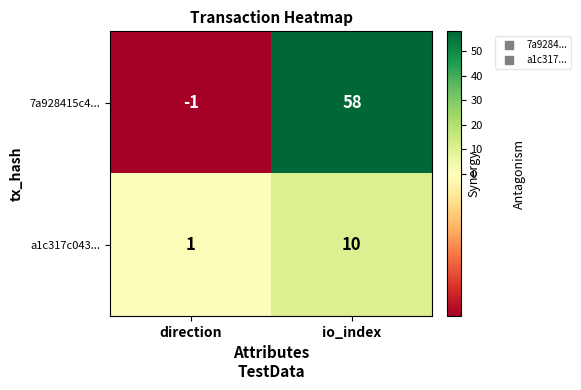

True or false: a1c317c043... has a value of 10 at io_index.

True